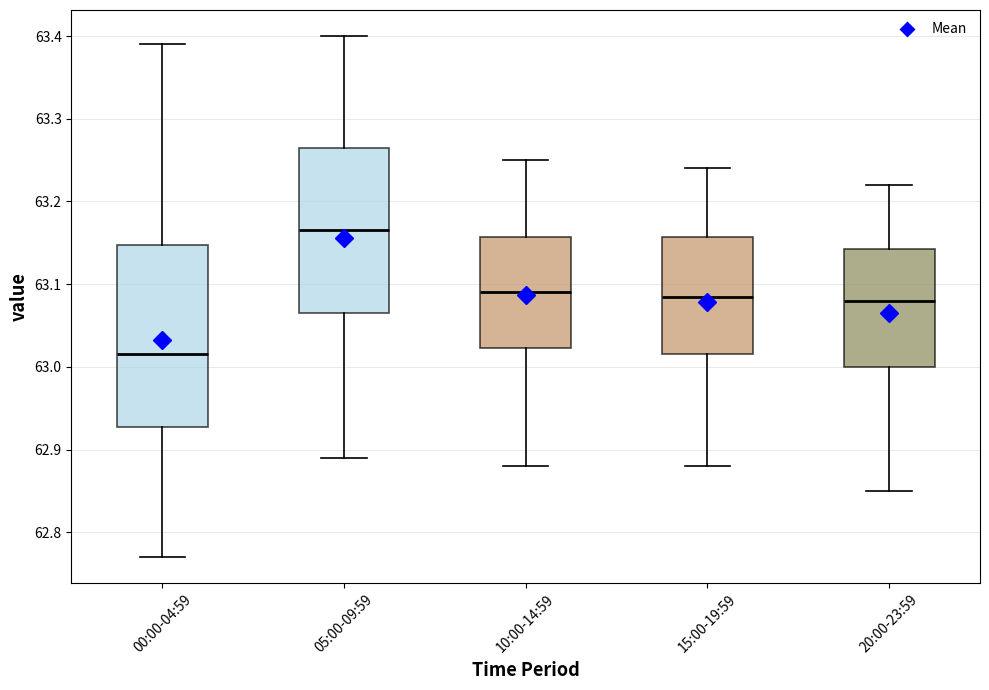

Reading left to right, transcribe this box plot: for each box, give where its median line is, the range the box spans, and where its two whiskers end, as read against the y-axis. The values are not printed on the chart, so give them approximately, as read against the axis.

00:00-04:59: median 63.02, box 62.93 to 63.15, whiskers 62.77 to 63.39
05:00-09:59: median 63.17, box 63.07 to 63.27, whiskers 62.89 to 63.40
10:00-14:59: median 63.09, box 63.02 to 63.16, whiskers 62.88 to 63.25
15:00-19:59: median 63.09, box 63.02 to 63.16, whiskers 62.88 to 63.24
20:00-23:59: median 63.08, box 63.00 to 63.14, whiskers 62.85 to 63.22